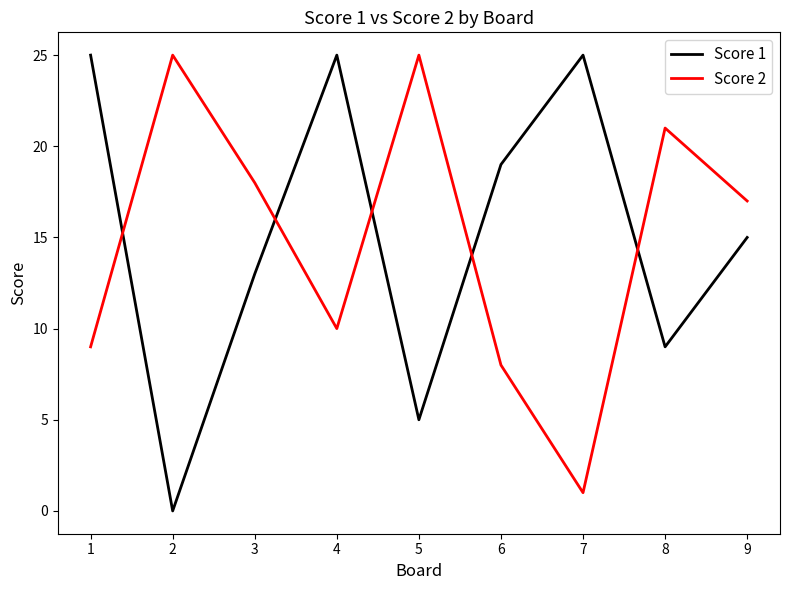

In Score 1, how many points are lower than both neighbors (excluding endpoints)?

3